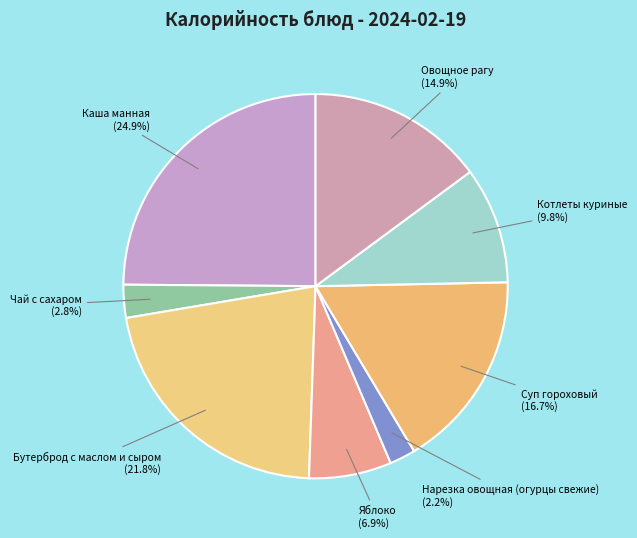

Between Яблоко and Суп гороховый, which is larger?

Суп гороховый